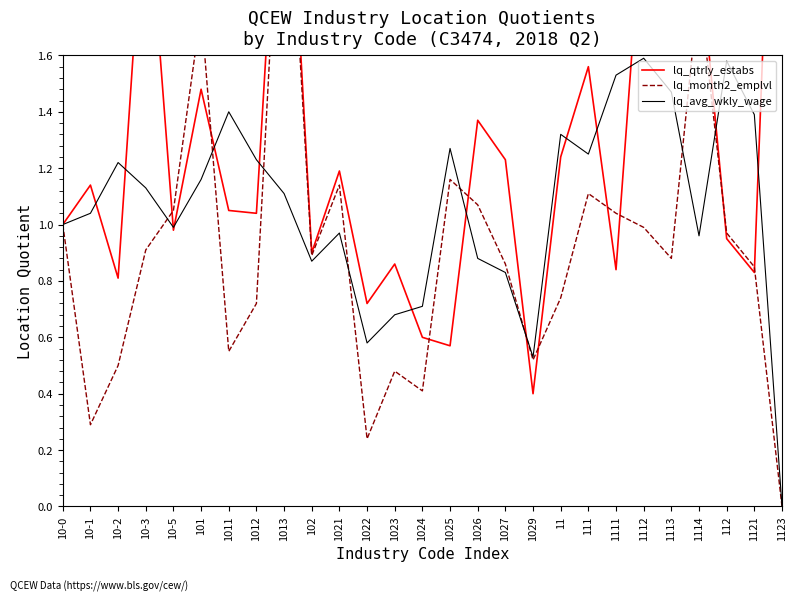

Does the chart have visible grid lines?

No